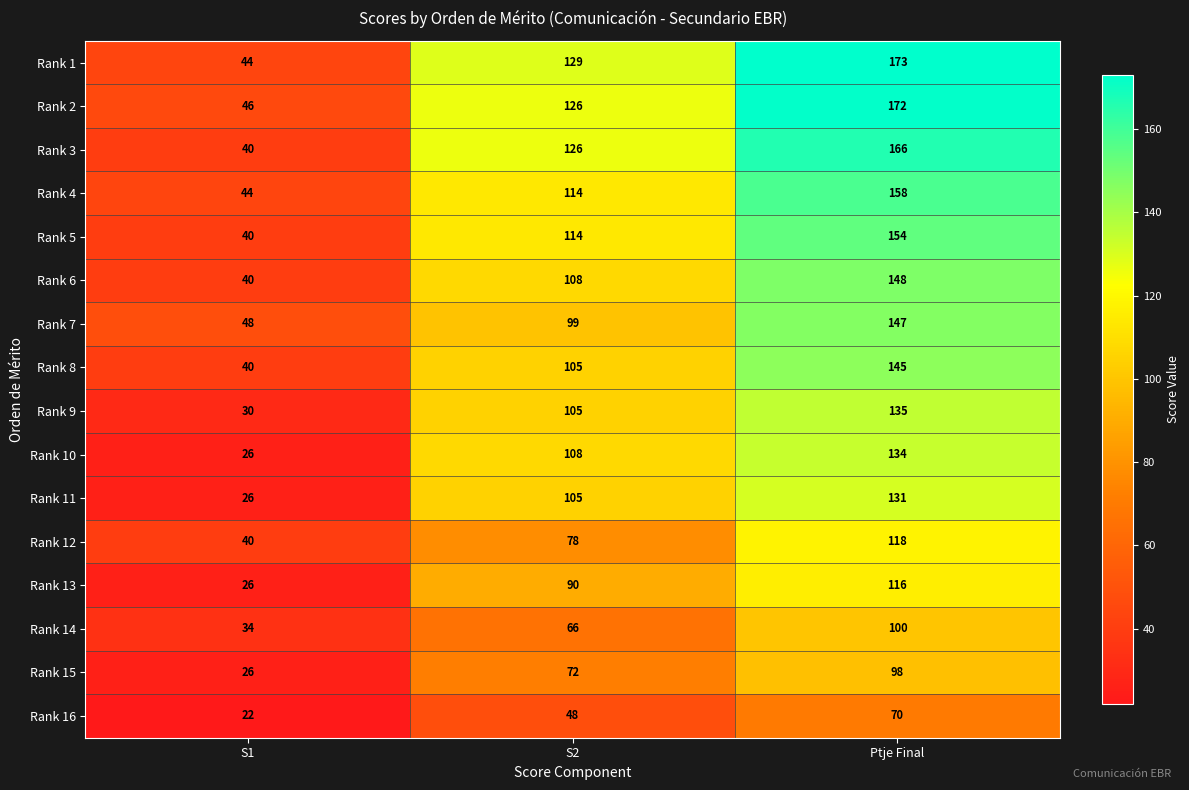

What is the difference between the maximum and second lowest values in the Rank 2 series?

46